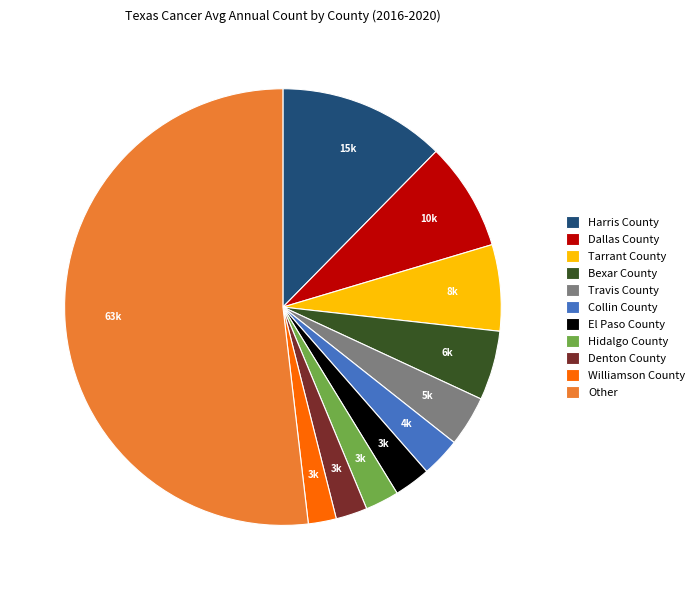

How many slices are in this pie chart?

11